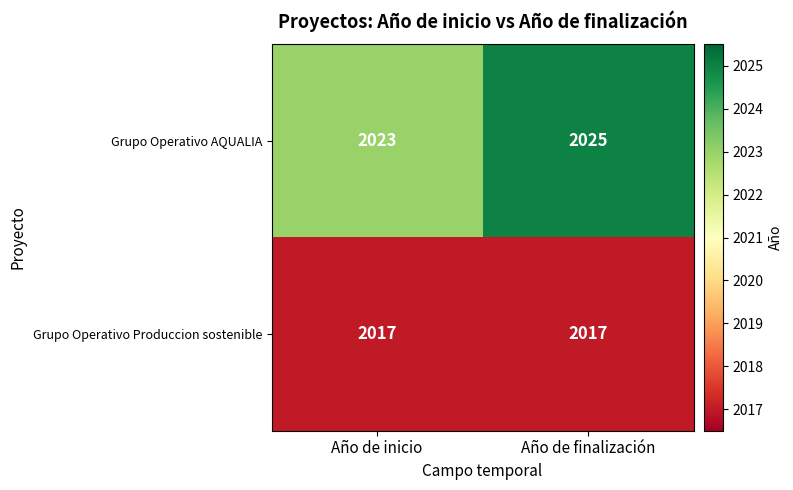

The value of Grupo Operativo AQUALIA at Año de inicio is 1305. True or false?

False